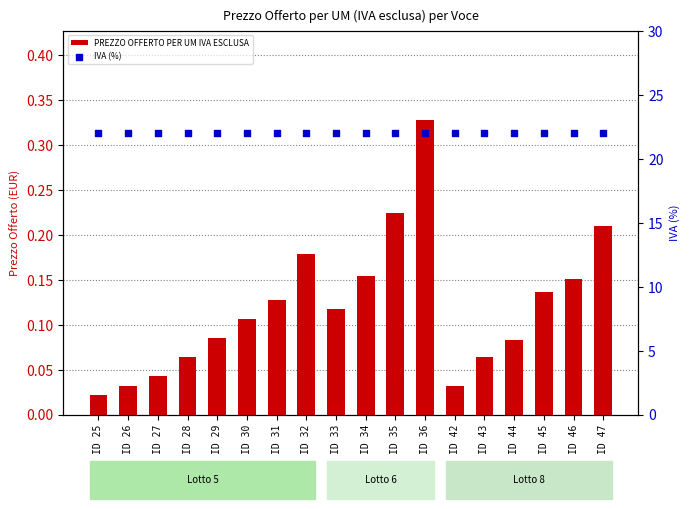

Which series reaches the minimum Y coordinate?

PREZZO OFFERTO PER UM IVA ESCLUSA